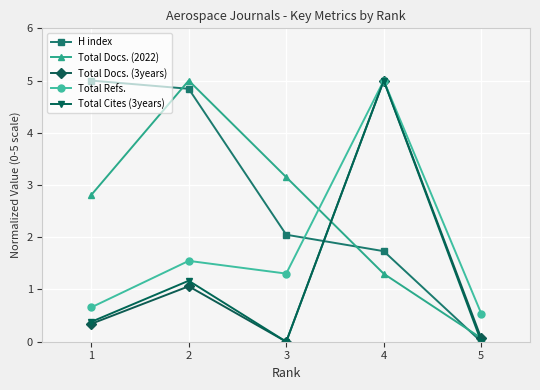

Reading left to right, transcribe all the data shown in this chart.

H index: 1=5.0	2=4.8	3=2.0	4=1.7	5=0.0
Total Docs. (2022): 1=2.8	2=5.0	3=3.2	4=1.3	5=0.1
Total Docs. (3years): 1=0.3	2=1.1	3=0.0	4=5.0	5=0.1
Total Refs.: 1=0.7	2=1.5	3=1.3	4=5.0	5=0.5
Total Cites (3years): 1=0.4	2=1.2	3=0.0	4=5.0	5=0.0